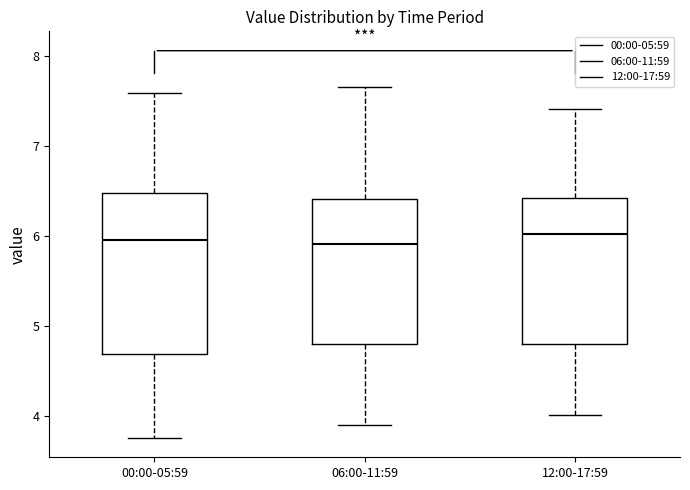

Which box is the tallest, from its lower edge to its upper edge?

00:00-05:59